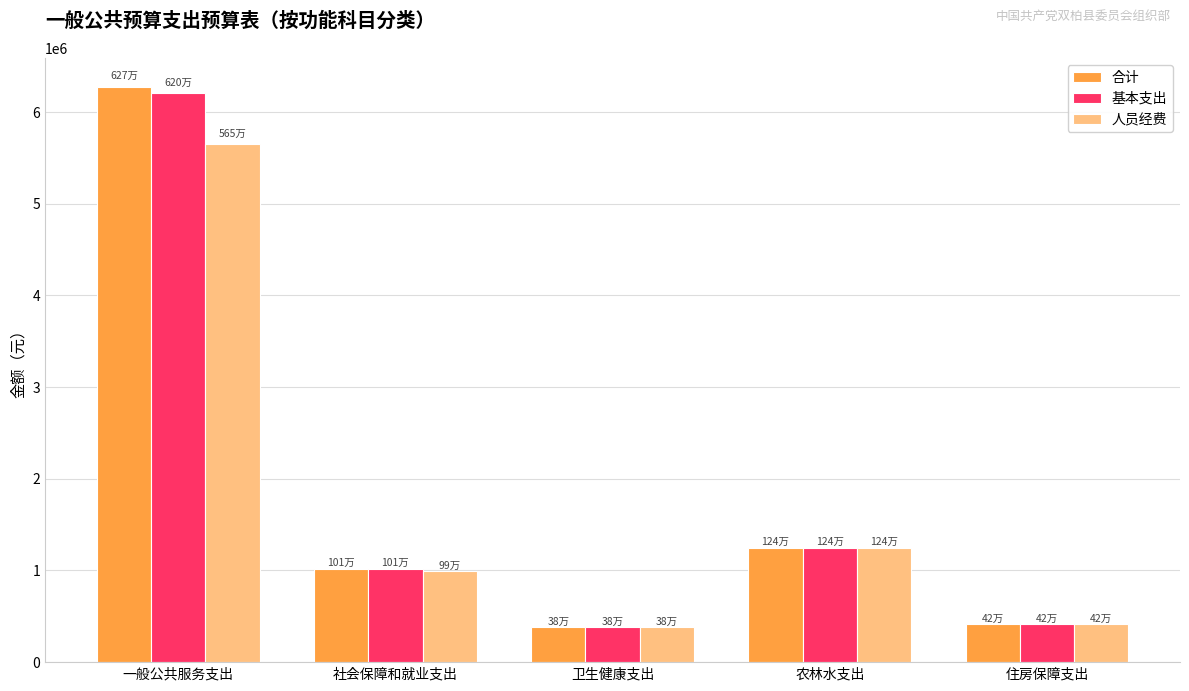

Which category has the highest value in the 合计 series?

一般公共服务支出